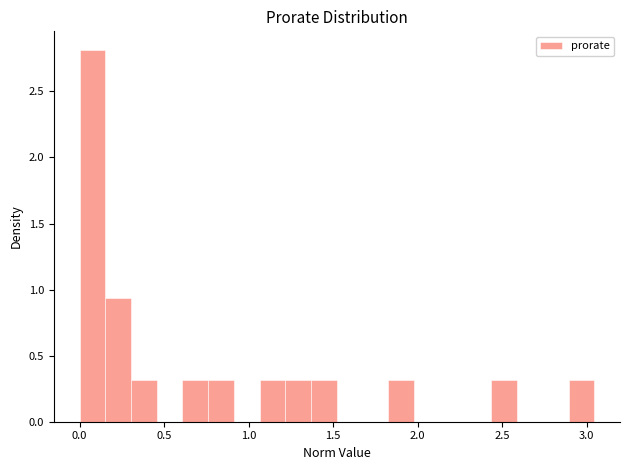

Read against the x-axis, roughly where is the centre of the tallest bar?

0.10